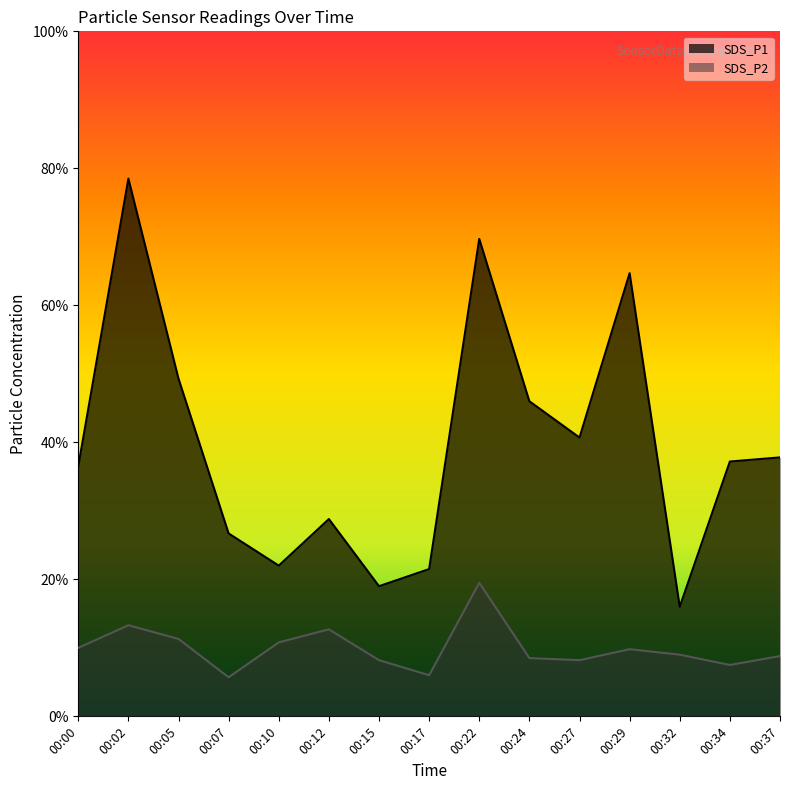

List the labels in order of SDS_P2 value, largest first.

00:22, 00:02, 00:12, 00:05, 00:10, 00:00, 00:29, 00:32, 00:37, 00:24, 00:15, 00:27, 00:34, 00:17, 00:07